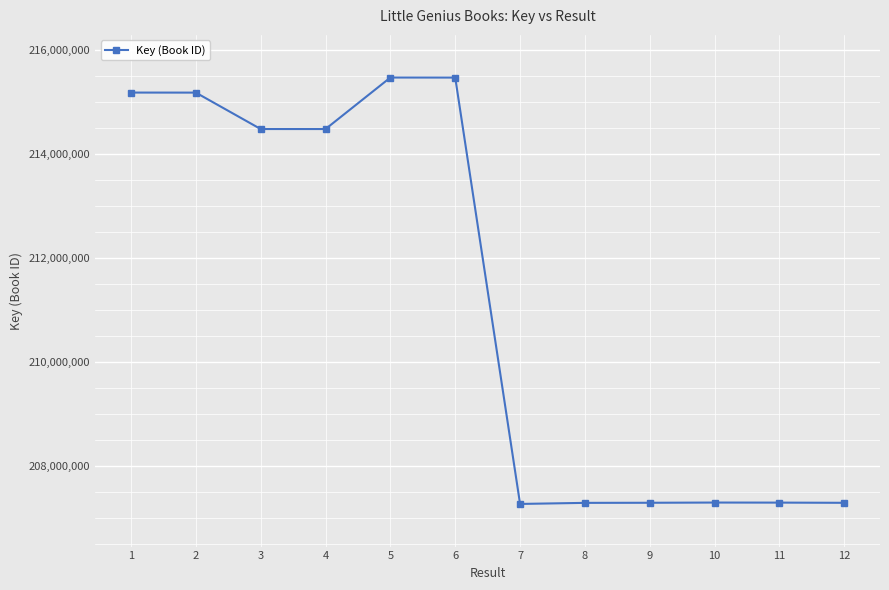

What is the sum of all values?

2534024442